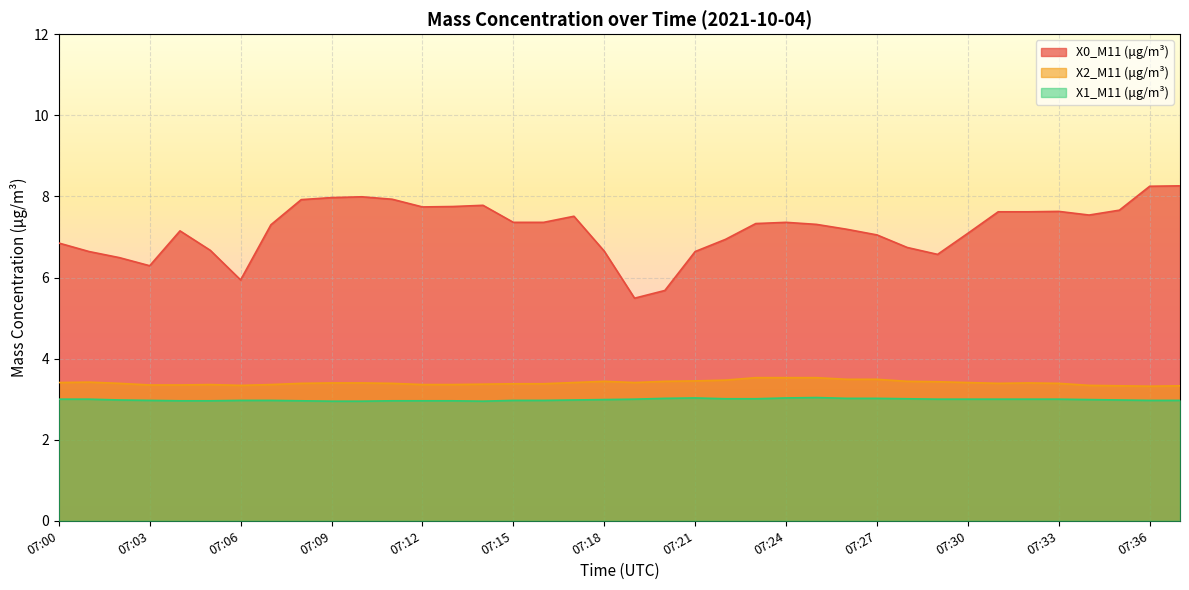

Does the chart display data point markers on the line(s)?

No